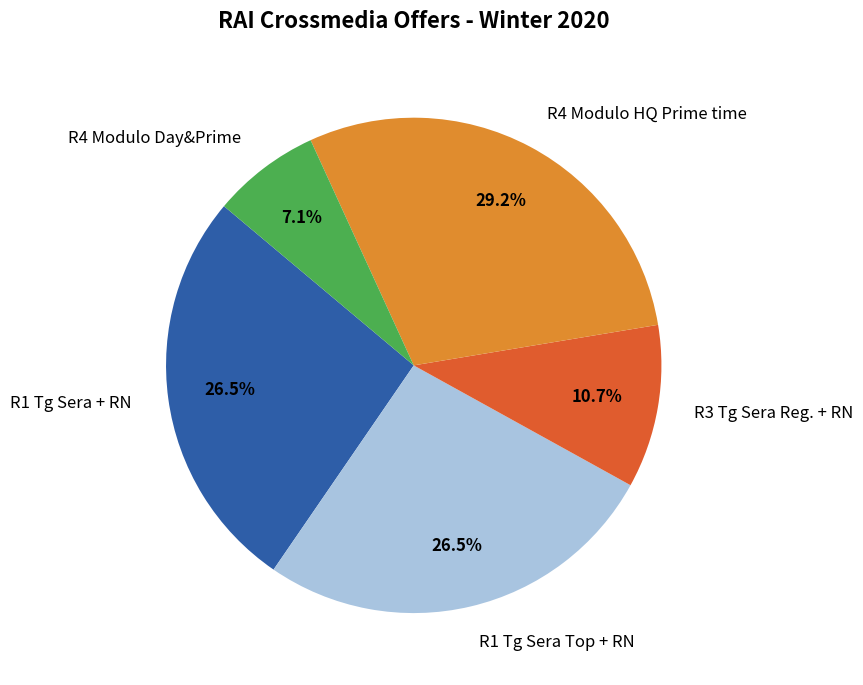

To the nearest percent, what is the average slice percentage?

20%